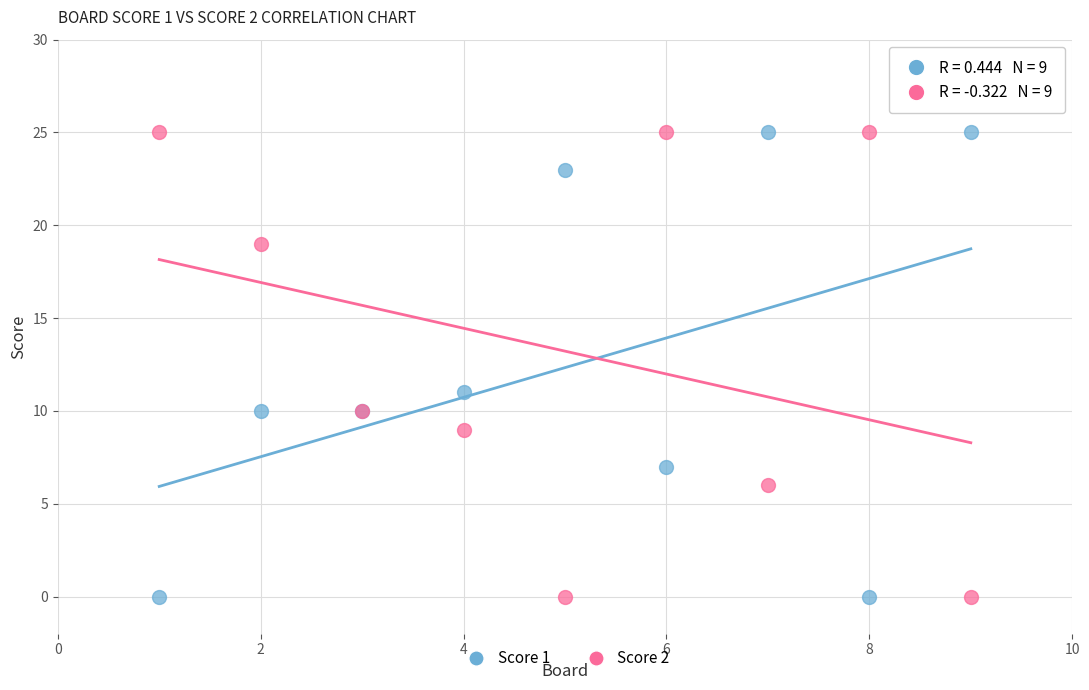

What is the X range (max minus min) for the scatter plot?

8